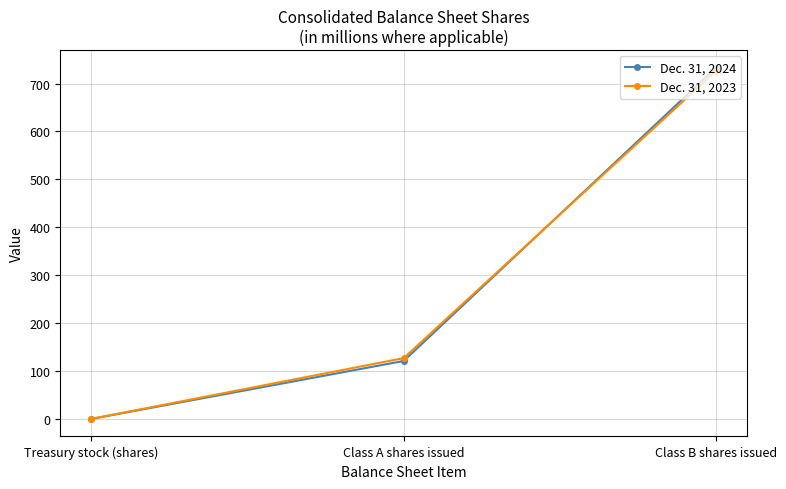

At how many categories does at least one series exceed 139?

1